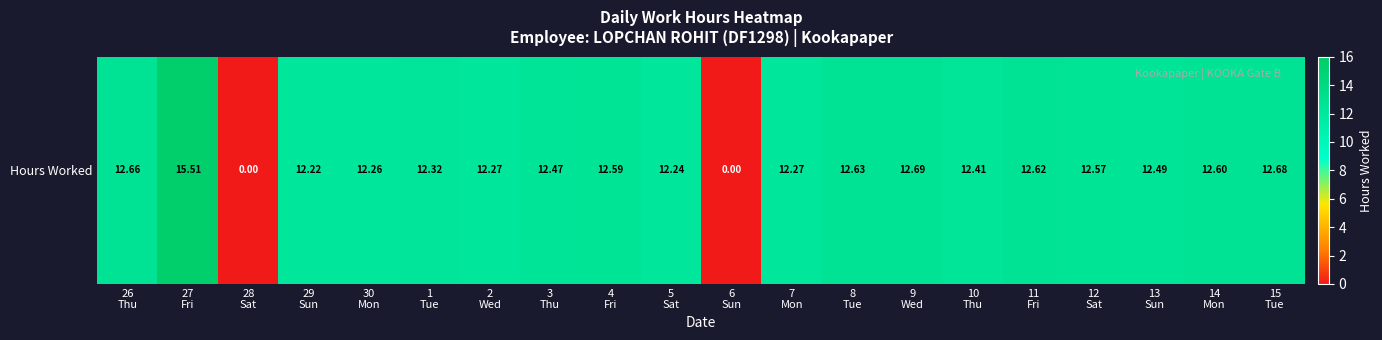

The chart shows a value of 12.7 at 9
Wed. True or false?

True